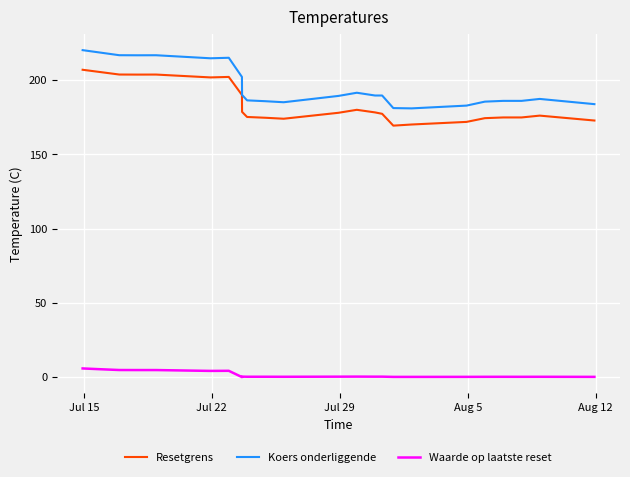

True or false: Waarde op laatste reset and Koers onderliggende cross at least once.

False